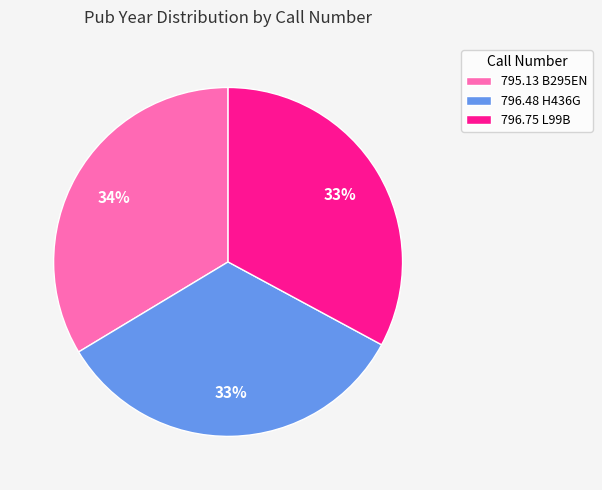

Is it true that 795.13 B295EN is 34% of the pie?

True